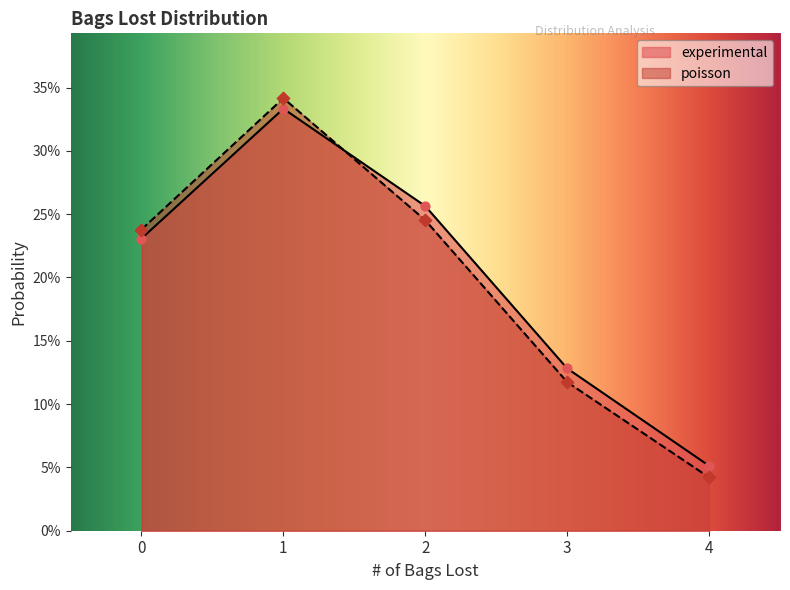

What are all the series names shown in the legend?

experimental, poisson